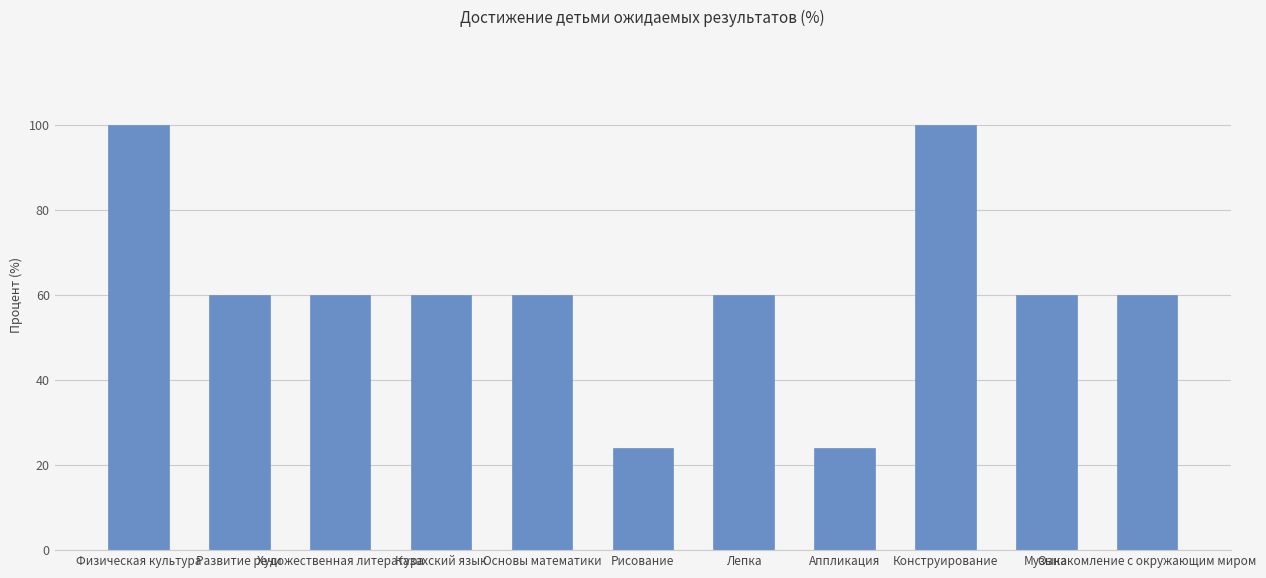

The value at Физическая культура is 100. True or false?

True